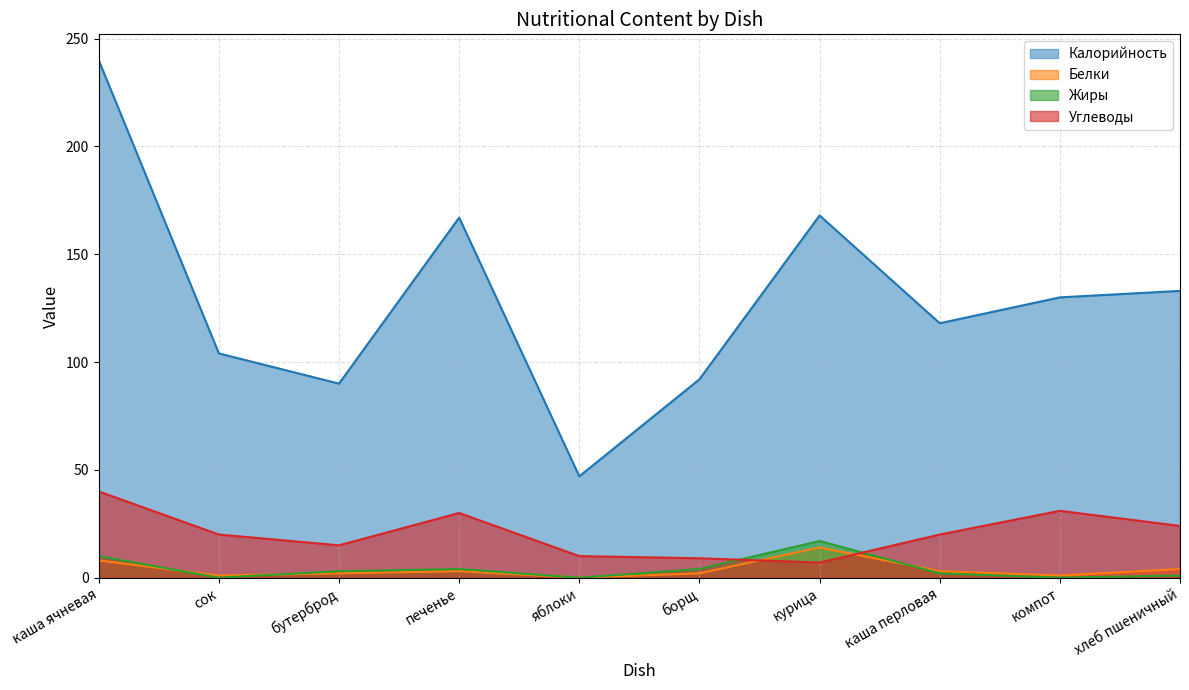

Is it true that Калорийность equals 92 at борщ?

True